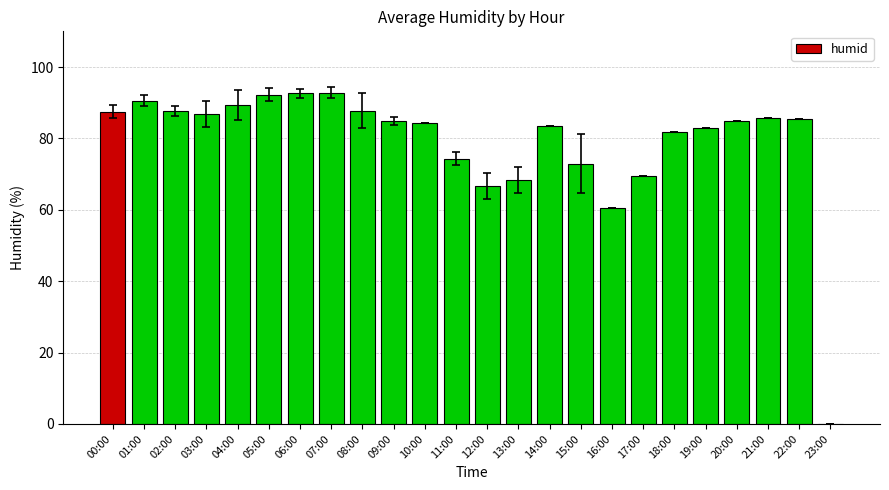

What is the sum of the values at 12:00 and 10:00?

151.2